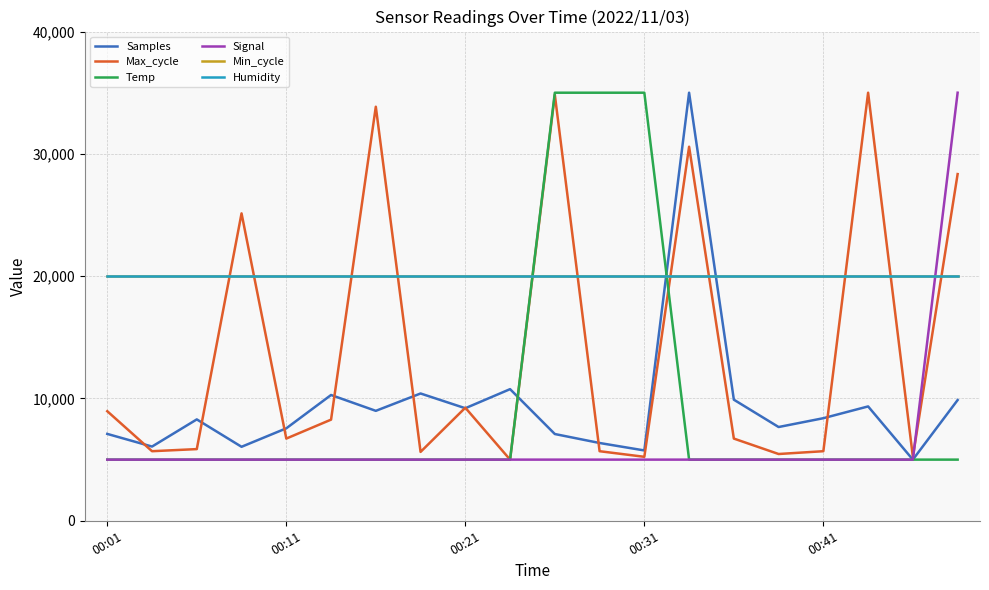

Reading right to left, extract all data points from this chart.

Samples: 9870.9	5000.0	9349.8	8387.3	7665.4	9900.8	35000.0	5750.4	6359.8	7093.0	10762.2	9201.7	10407.7	8988.1	10283.8	7560.0	6049.4	8289.0	6067.9	7103.0
Max_cycle: 28346.1	5229.4	35000.0	5688.3	5458.9	6720.8	30583.2	5229.4	5688.3	34827.9	5000.0	9244.7	5631.0	33852.8	8269.6	6720.8	25133.8	5860.4	5688.3	8957.9
Temp: 5000.0	5000.0	5000.0	5000.0	5000.0	5000.0	5000.0	35000.0	35000.0	35000.0	5000.0	5000.0	5000.0	5000.0	5000.0	5000.0	5000.0	5000.0	5000.0	5000.0
Signal: 35000.0	5000.0	5000.0	5000.0	5000.0	5000.0	5000.0	5000.0	5000.0	5000.0	5000.0	5000.0	5000.0	5000.0	5000.0	5000.0	5000.0	5000.0	5000.0	5000.0
Min_cycle: 20000.0	20000.0	20000.0	20000.0	20000.0	20000.0	20000.0	20000.0	20000.0	20000.0	20000.0	20000.0	20000.0	20000.0	20000.0	20000.0	20000.0	20000.0	20000.0	20000.0
Humidity: 20000.0	20000.0	20000.0	20000.0	20000.0	20000.0	20000.0	20000.0	20000.0	20000.0	20000.0	20000.0	20000.0	20000.0	20000.0	20000.0	20000.0	20000.0	20000.0	20000.0